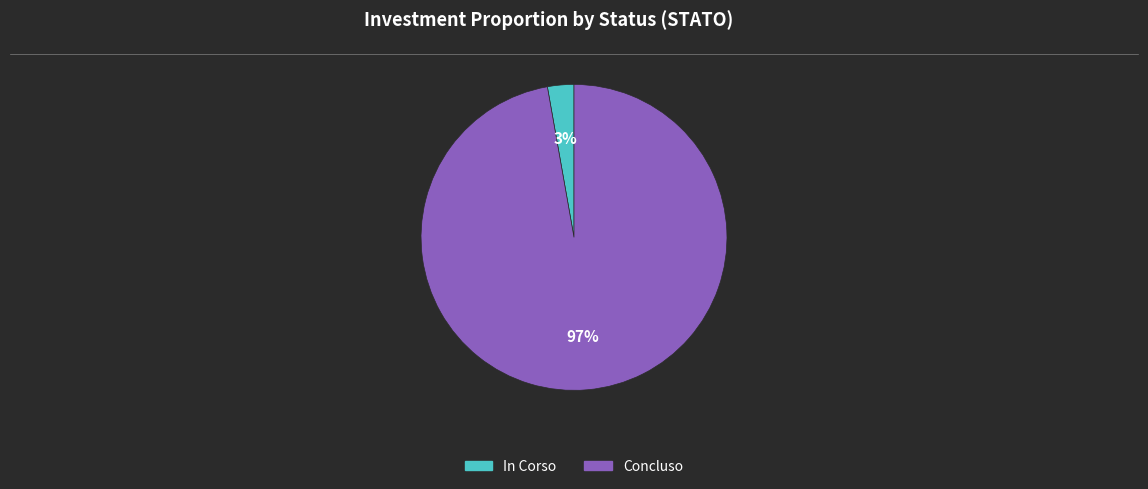

Is the sum of In Corso and Concluso greater than half?

Yes